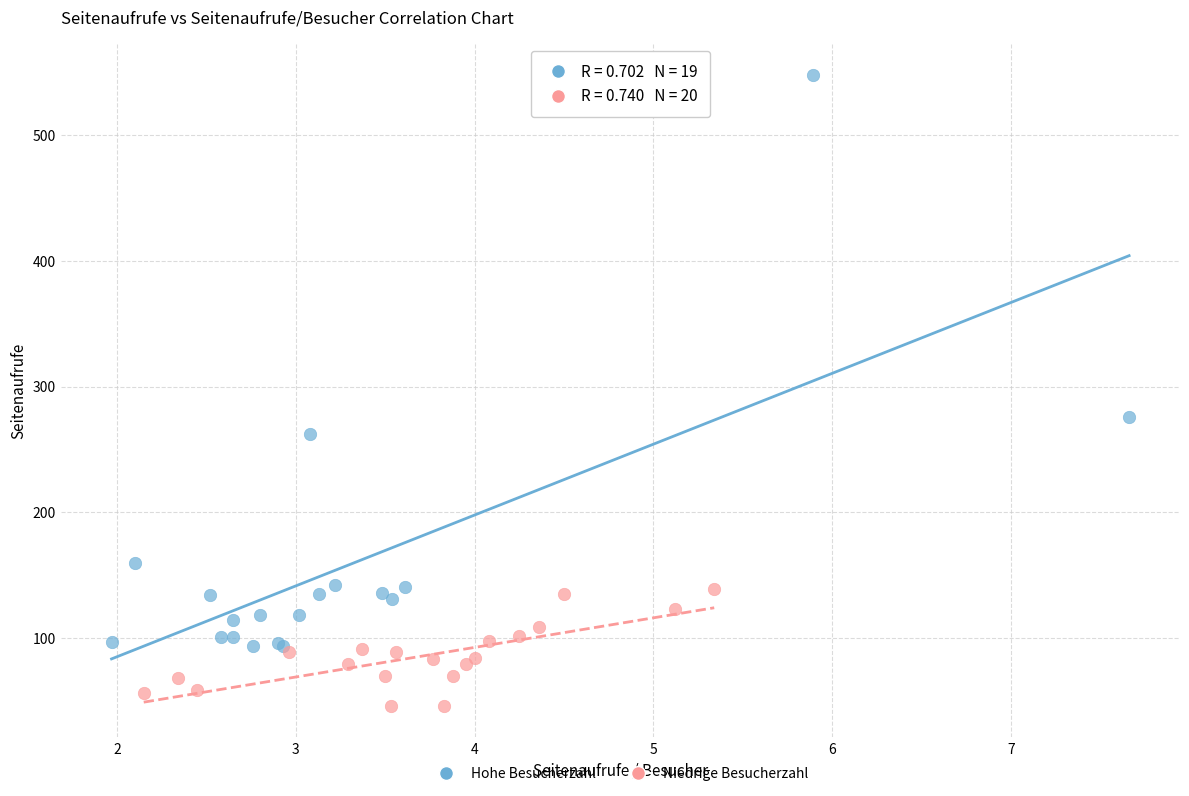

Which series contains the lowest Y value?

Niedrige Besucherzahl